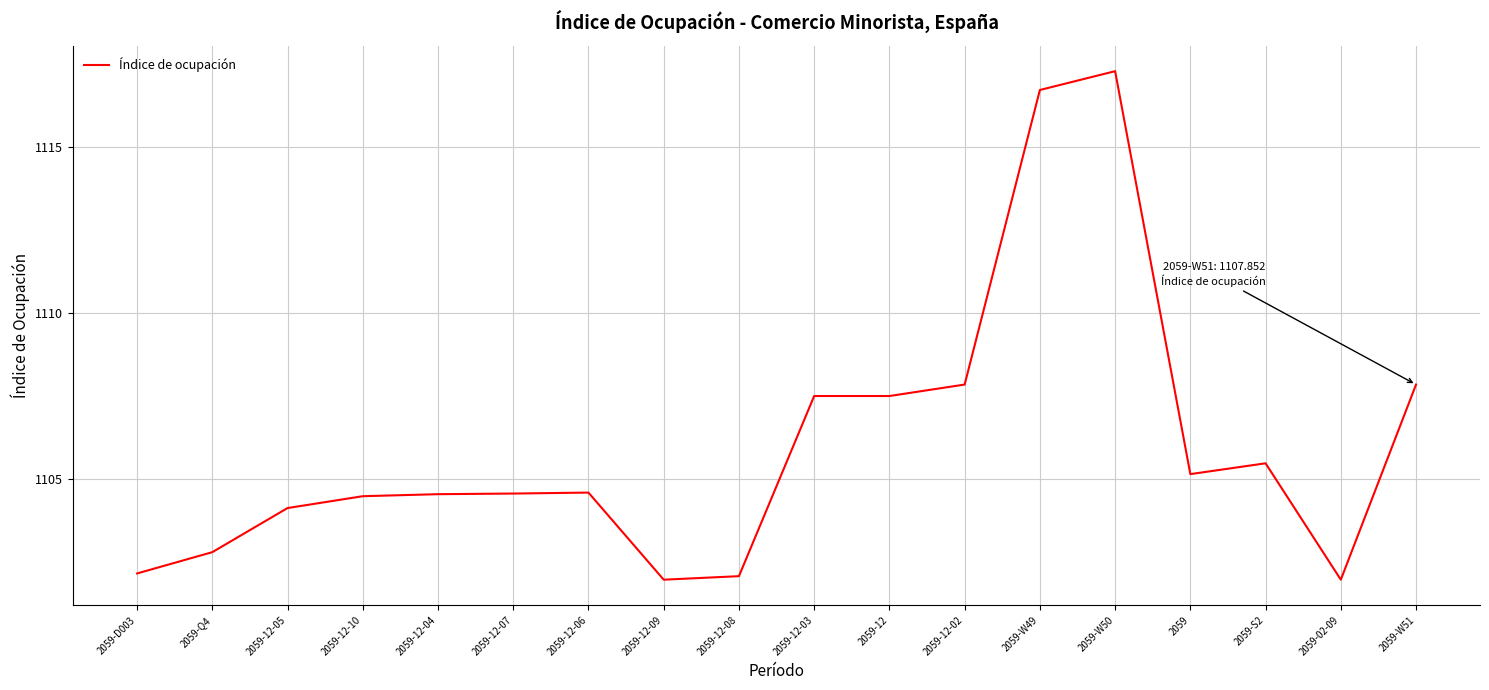

True or false: the data shows 1102.0 at 2059-02-09.

True